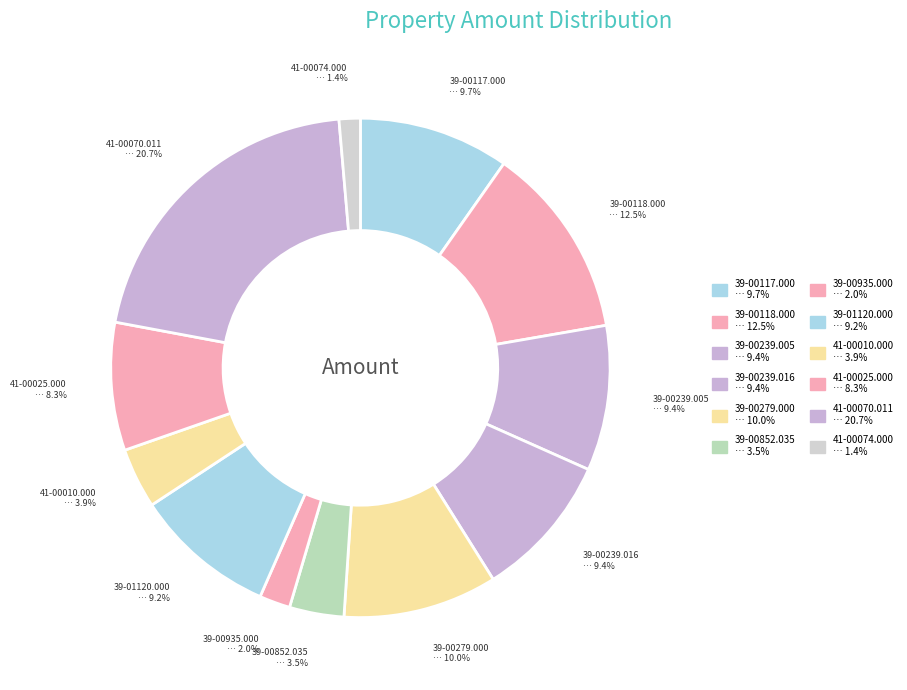

Count the number of slices in the pie.

12